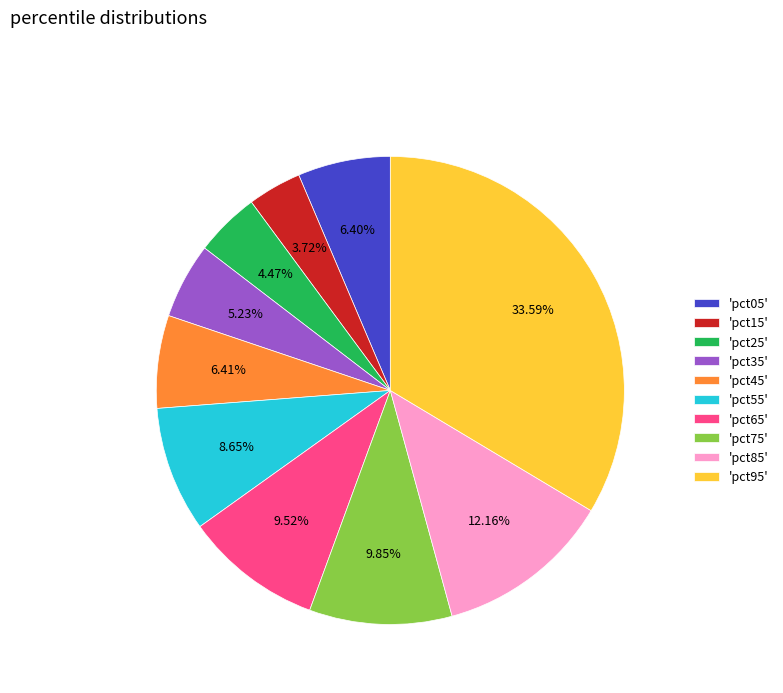

Do 'pct55' and 'pct65' together represent more than half of the pie?

No